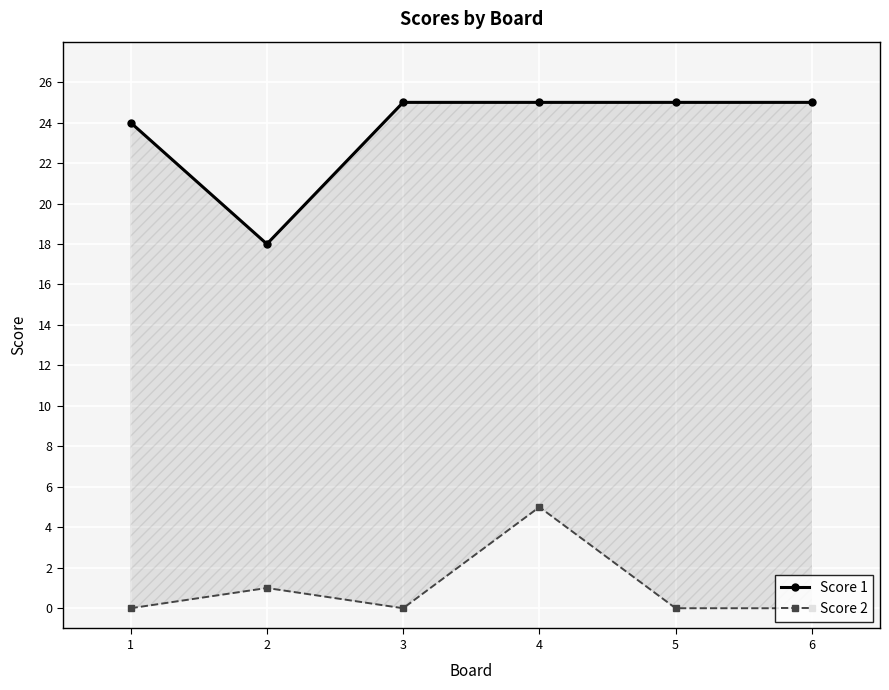

Rank the series by their maximum value, from lowest to highest.

Score 2, Score 1